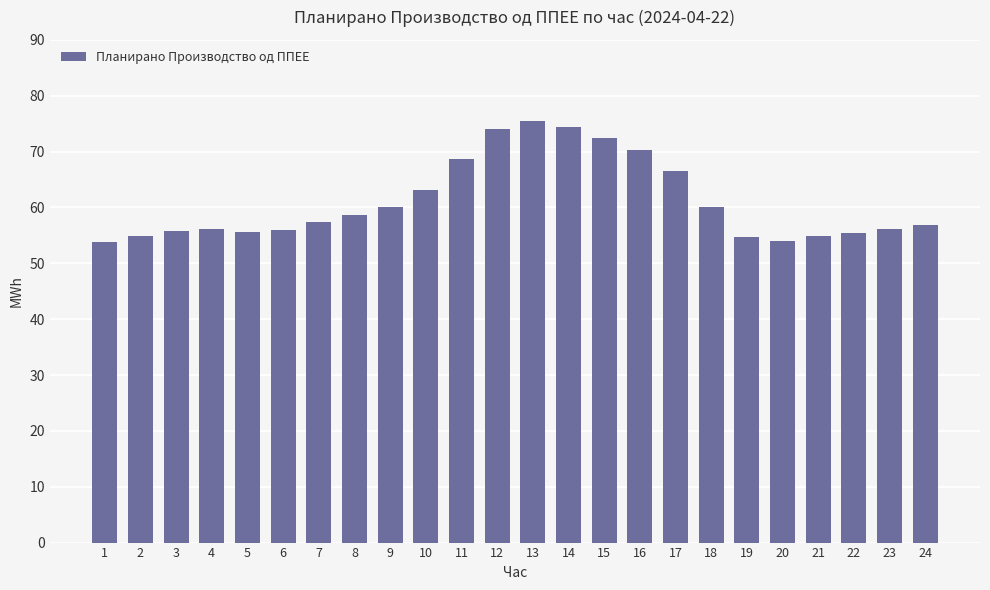

At which label is the value closest to 64?

10